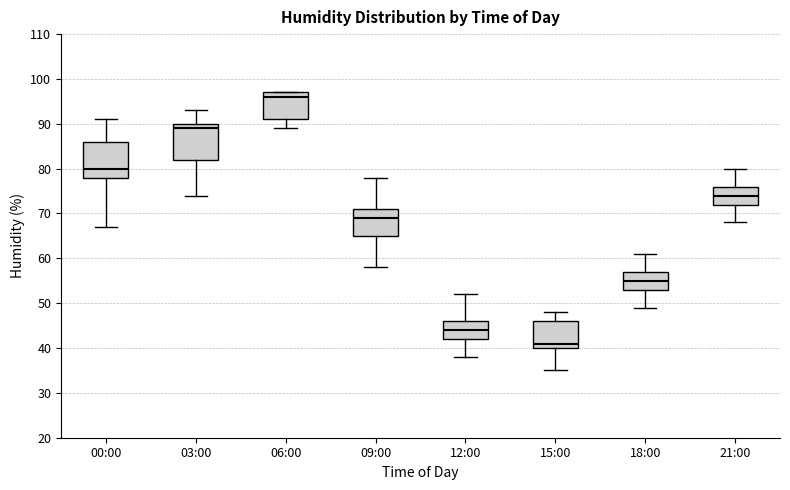

Reading left to right, read every box against the y-axis: the position of its median line, the range the box covers, and the ends of its whiskers. The values are not printed on the chart, so give them approximately, as read against the axis.

00:00: median 80, box 78 to 86, whiskers 67 to 91
03:00: median 89, box 82 to 90, whiskers 74 to 93
06:00: median 96, box 91 to 97, whiskers 89 to 97
09:00: median 69, box 65 to 71, whiskers 58 to 78
12:00: median 44, box 42 to 46, whiskers 38 to 52
15:00: median 41, box 40 to 46, whiskers 35 to 48
18:00: median 55, box 53 to 57, whiskers 49 to 61
21:00: median 74, box 72 to 76, whiskers 68 to 80